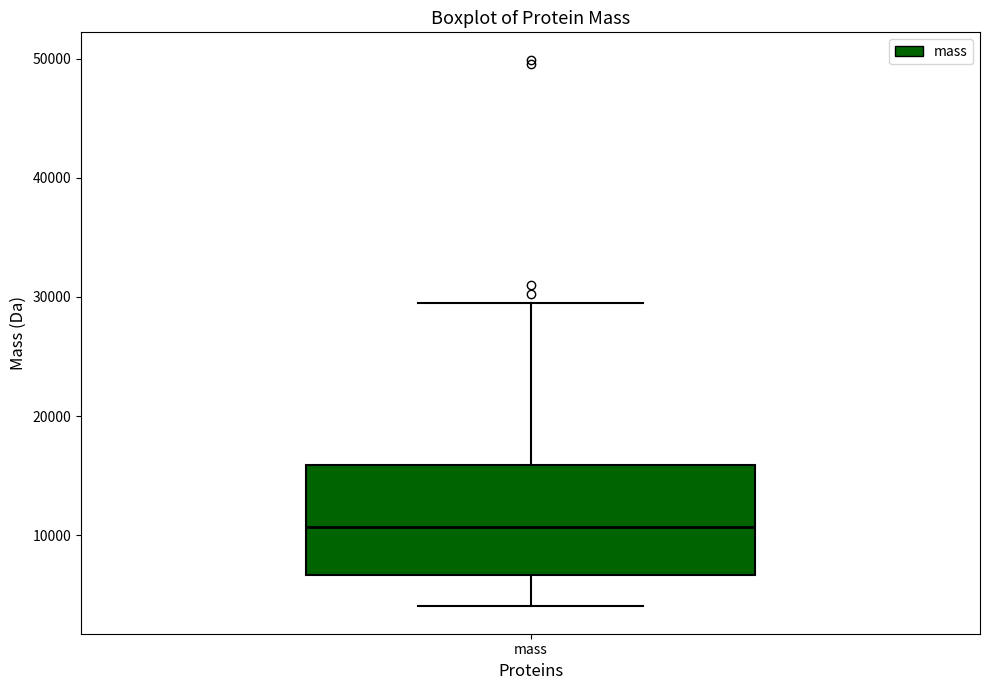

Transcribe this box plot: give where the median line is, the range the box spans, and where the two whiskers end, as read against the y-axis. The values are not printed on the chart, so give them approximately, as read against the axis.

median 11000, box 7000 to 16000, whiskers 4000 to 30000